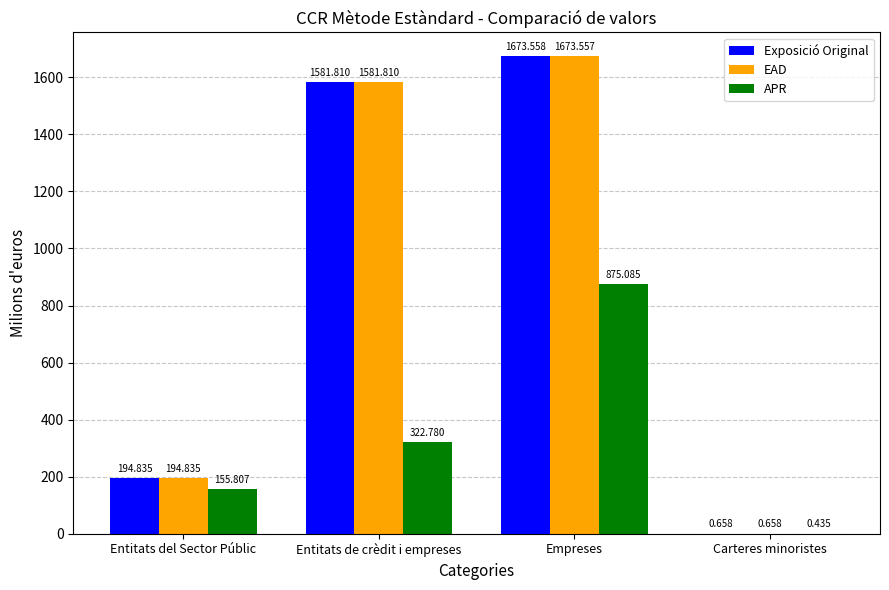

Where is Exposició Original nearest to the value 837?

Entitats del Sector Públic